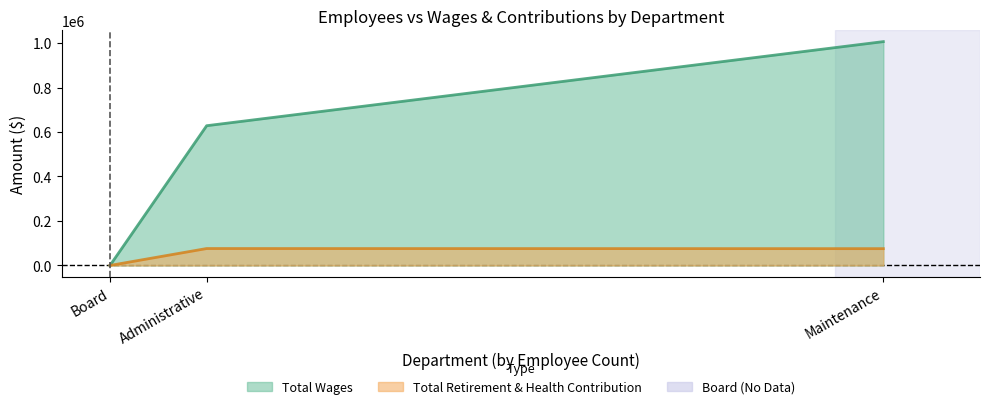

Is it true that Total Wages equals 1006845 at Administrative?

False